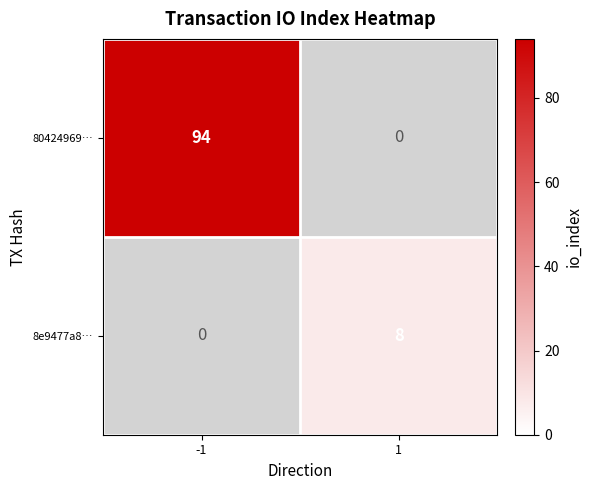

Which has a higher value, 1 or -1?

-1